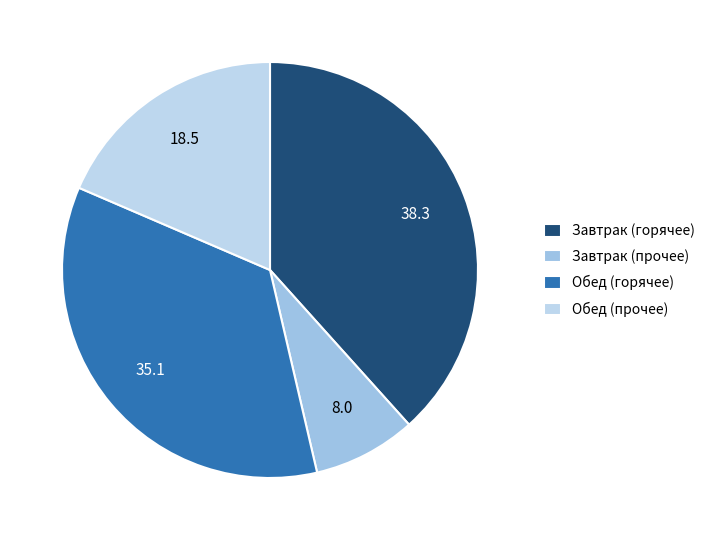

Count the number of slices in the pie.

4